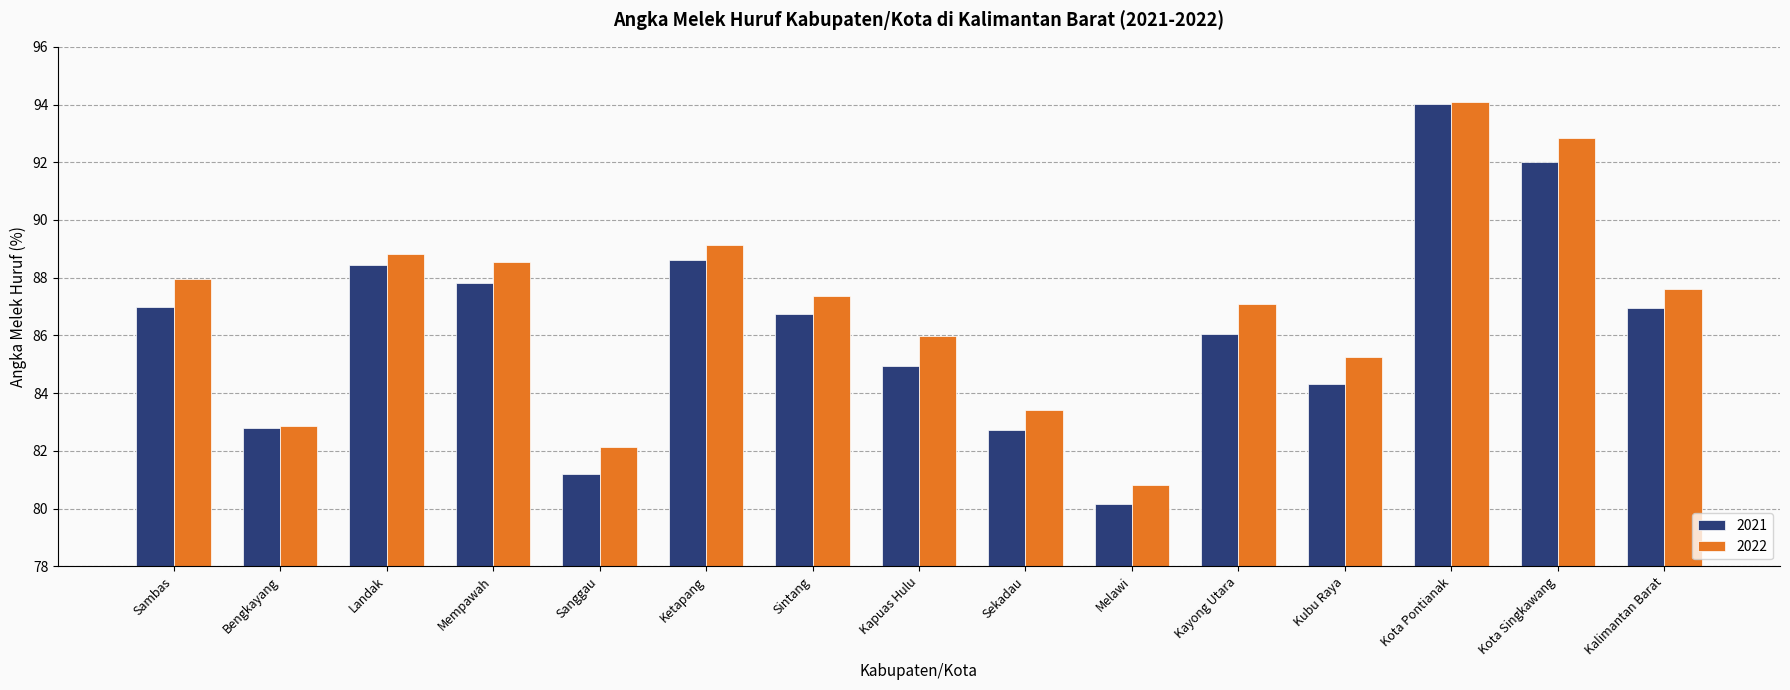

What are all the series names shown in the legend?

2021, 2022